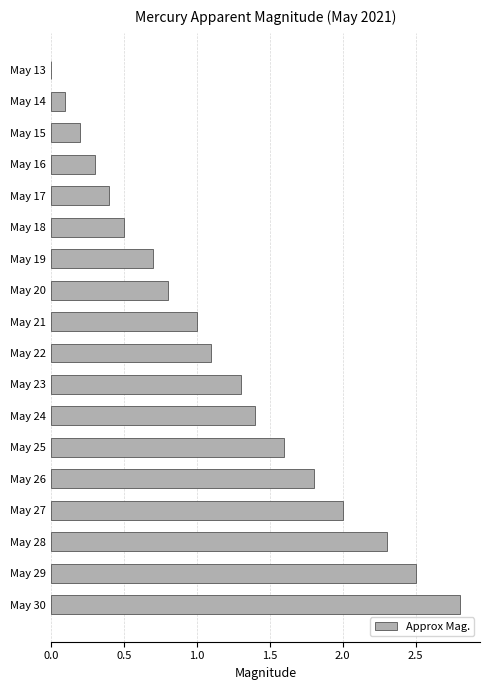

Which label corresponds to the largest value in the chart?

May 30